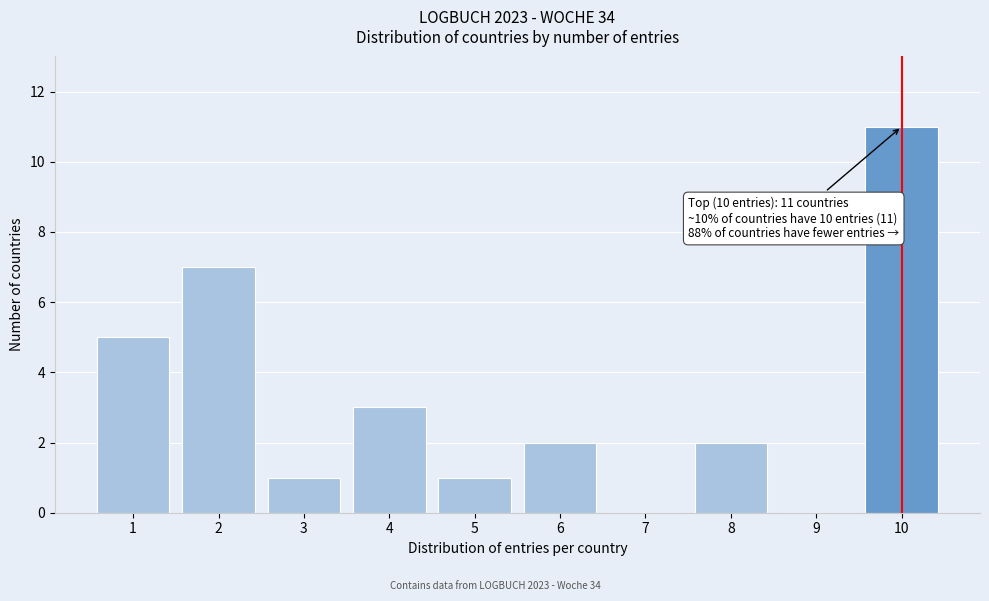

Reading left to right, what are all the values shown in this chart?

1=5	2=7	3=1	4=3	5=1	6=2	7=0	8=2	9=0	10=11